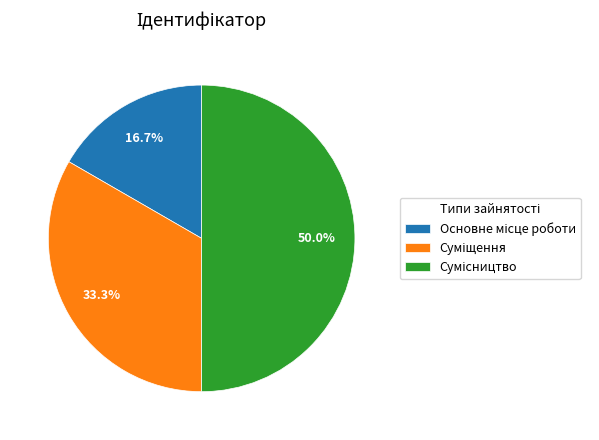

Rank the categories by value from lowest to highest.

Основне місце роботи, Суміщення, Сумісництво